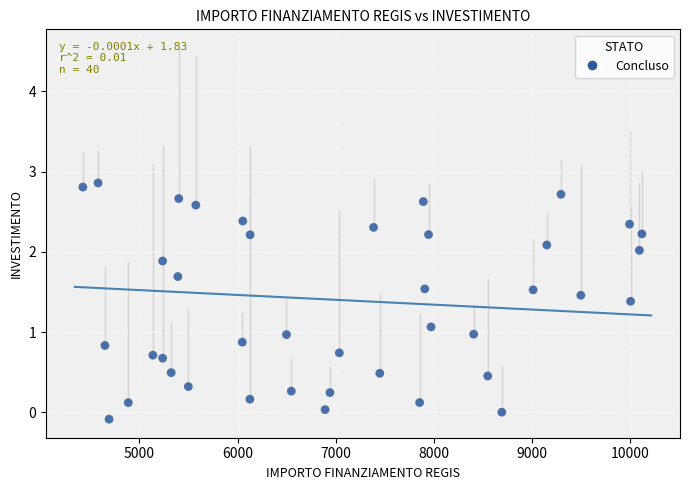

What is the range of X values (max minus min)?

5696.0